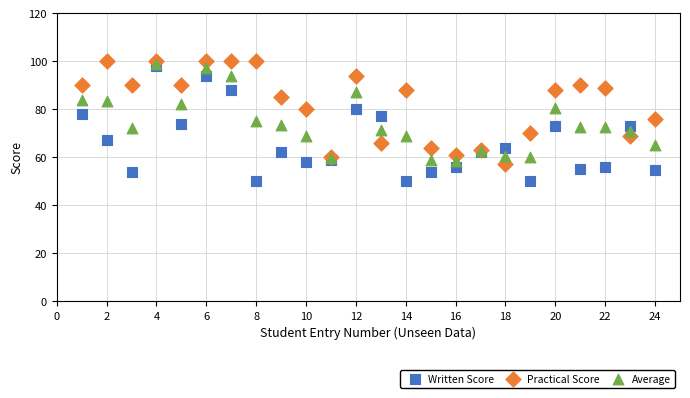

Which series contains the lowest Y value?

Written Score